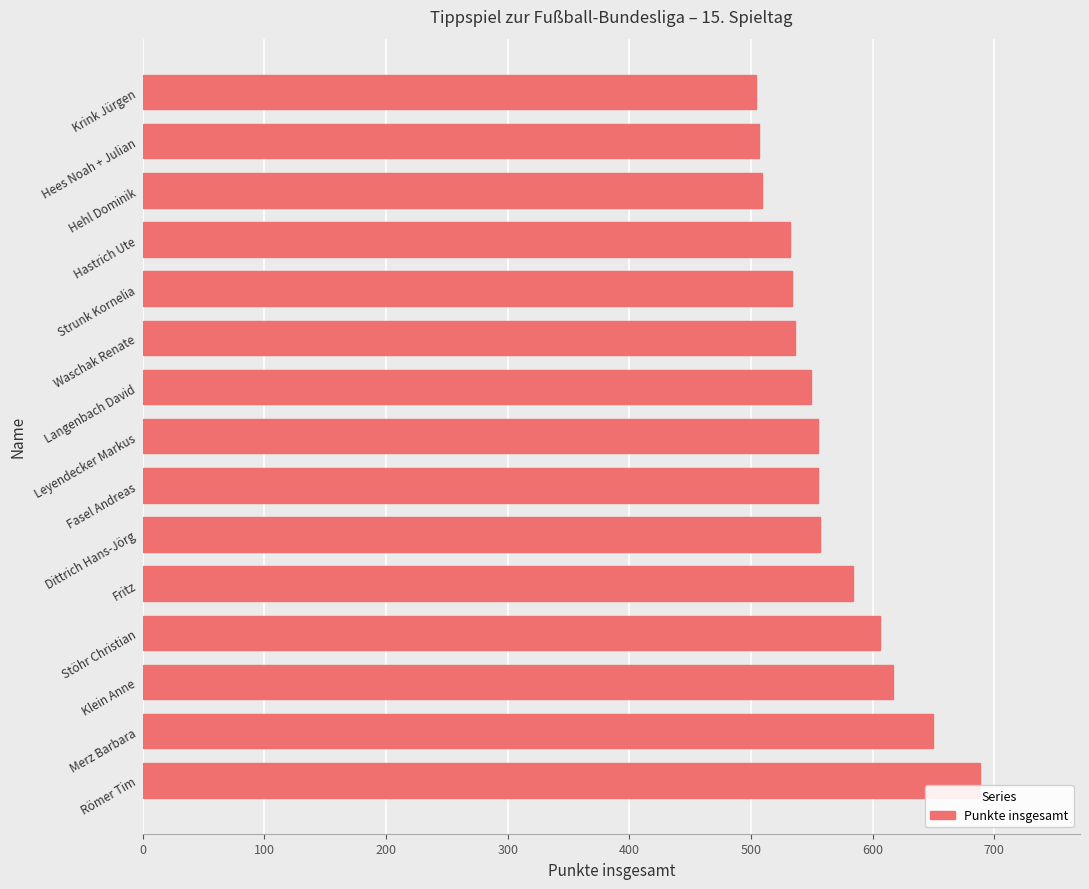

What is the difference between the maximum and minimum values?

184